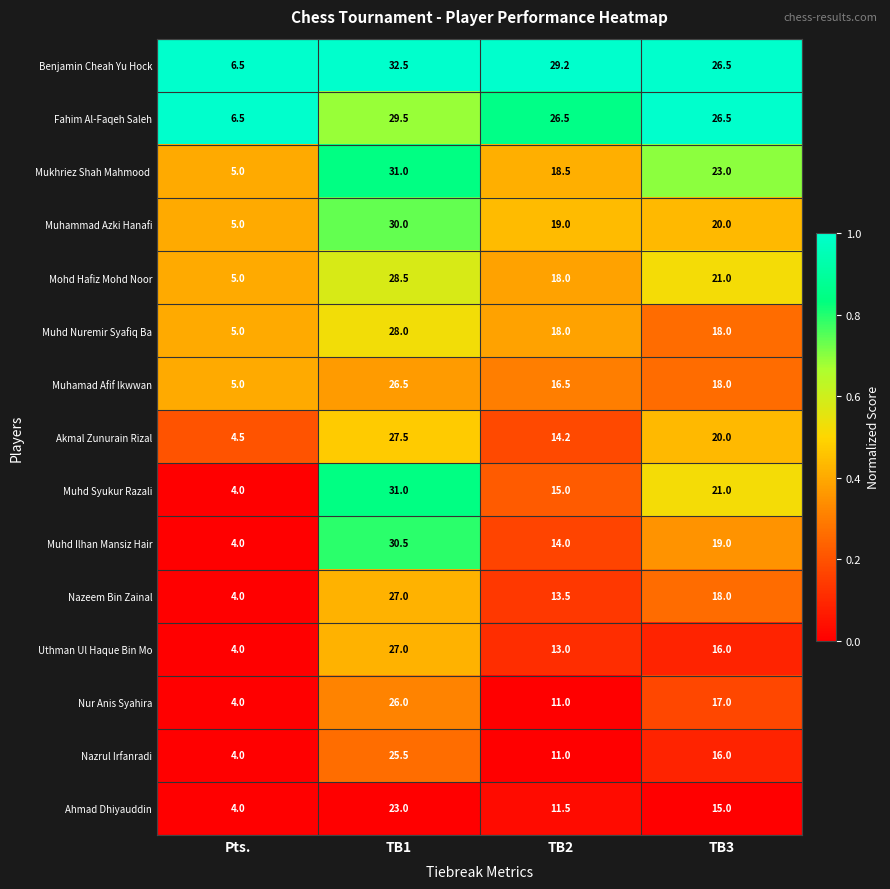

Where does the Uthman Ul Haque Bin Mo series first go above 16?

TB1